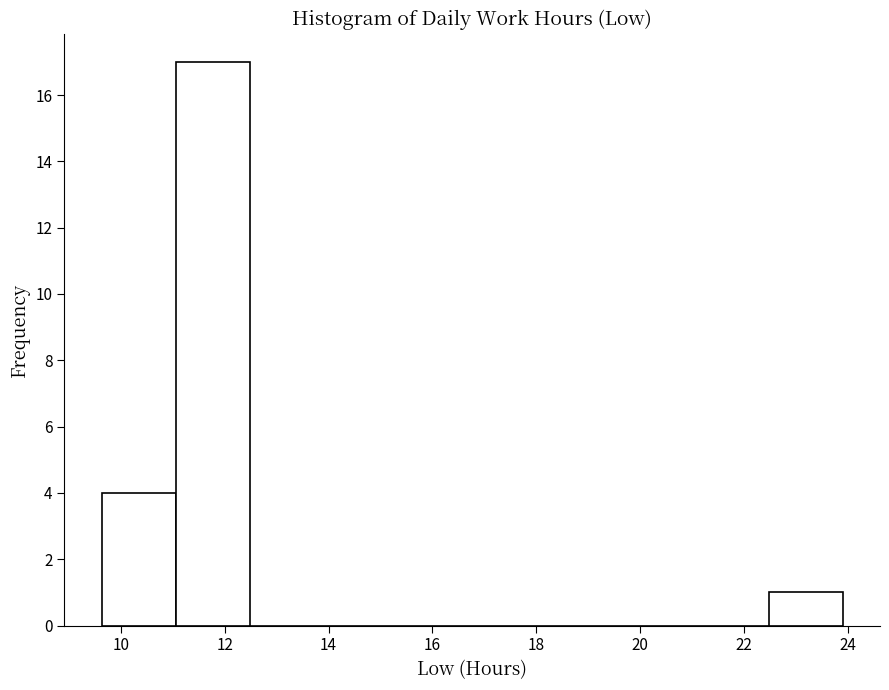

What is the height of the bar covering 11.0 to 12.4 on the x-axis? Neither the bar edges nor the heights are printed on the chart, so give them approximately, as read against the axes.

17